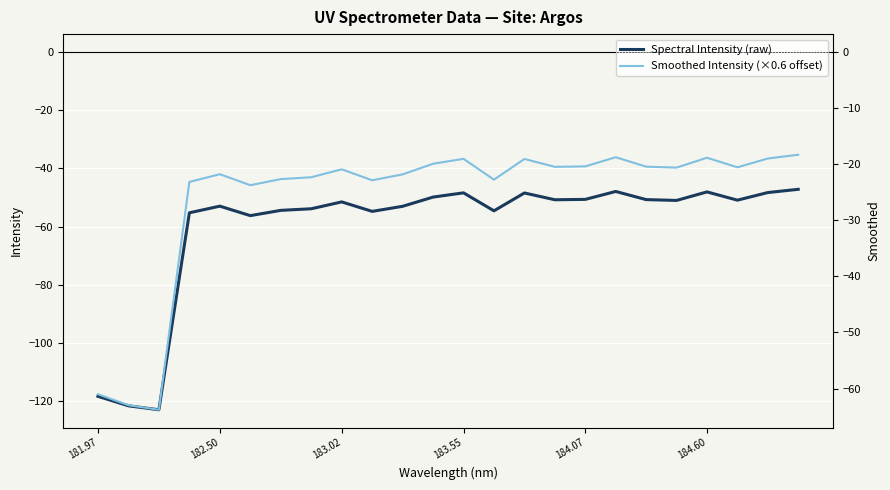

The Spectral Intensity (raw) series shows -48.4 at 183.55. True or false?

True